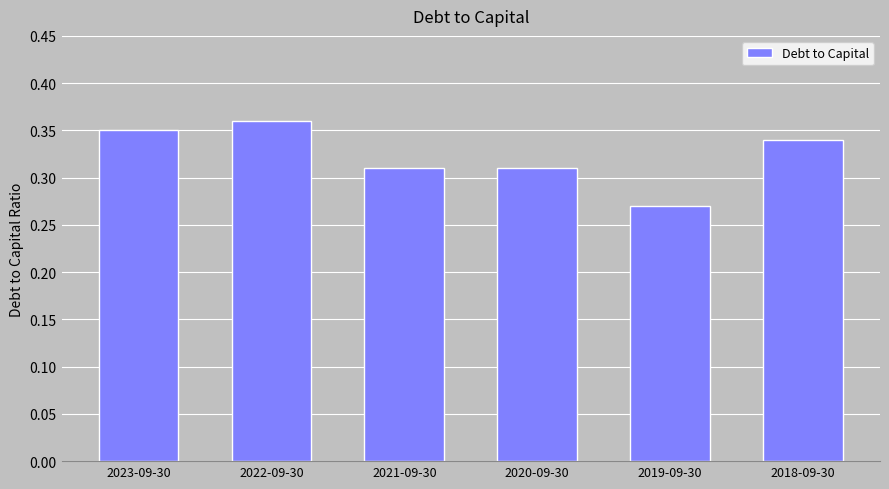

What is the difference between the maximum and minimum values?

0.1